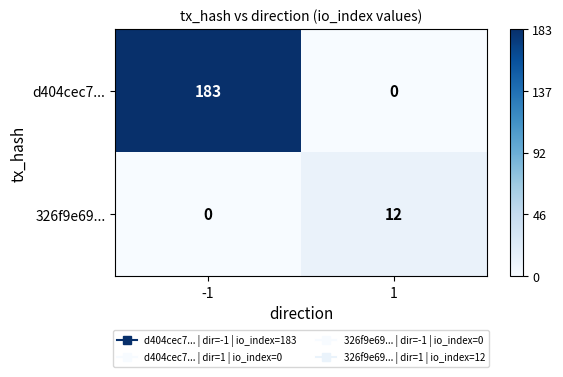

Between -1 and 1, which series saw the biggest shift?

d404cec7...